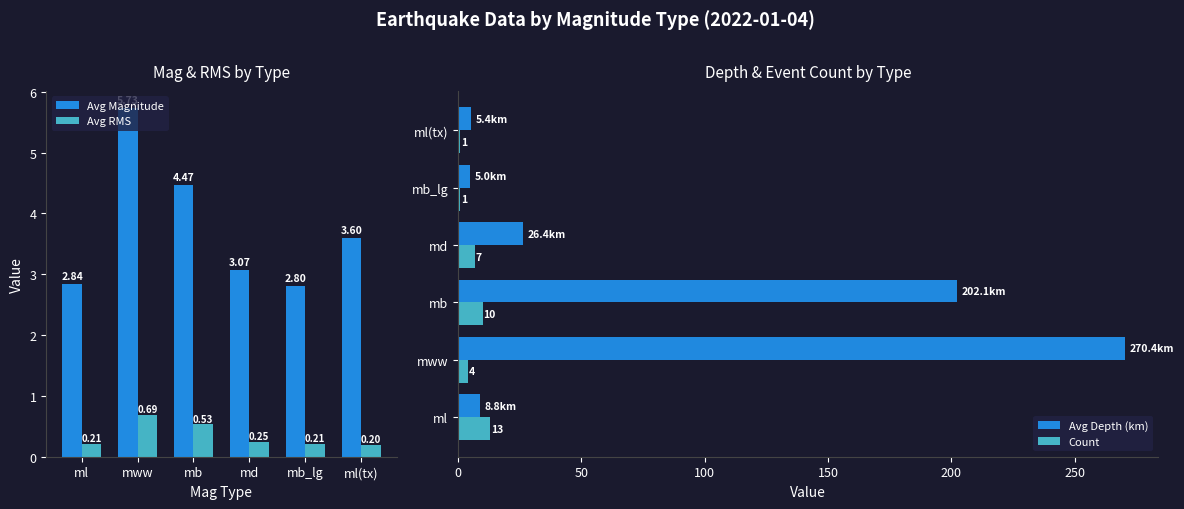

Which category has the highest value in the Avg RMS series?

mww